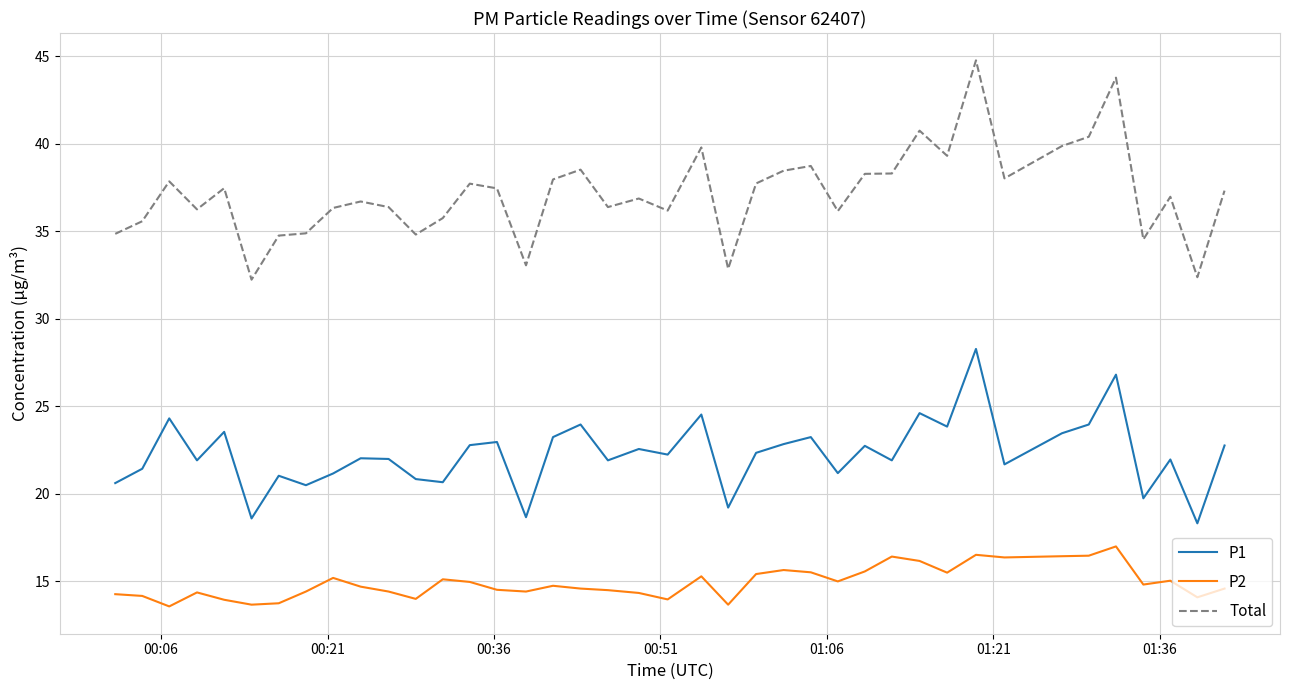

Which series has the largest range (max minus min)?

Total